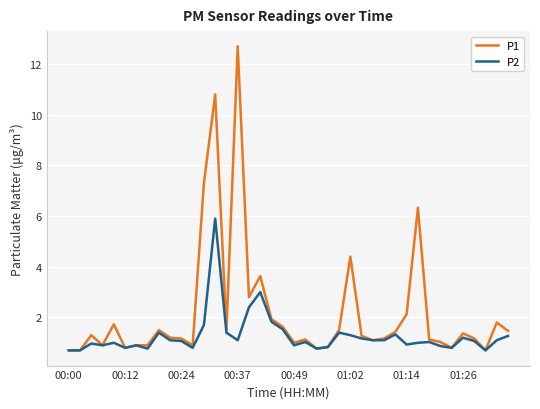

True or false: P2 has more than 1 points higher than both neighbors.

True